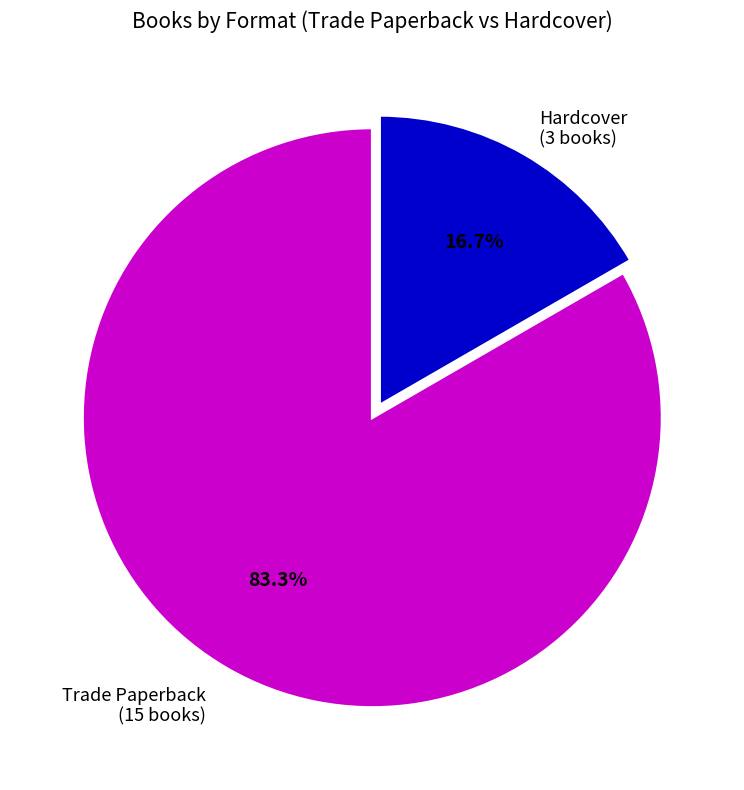

To the nearest percent, what is the difference between the largest and smallest slice percentages?

67%